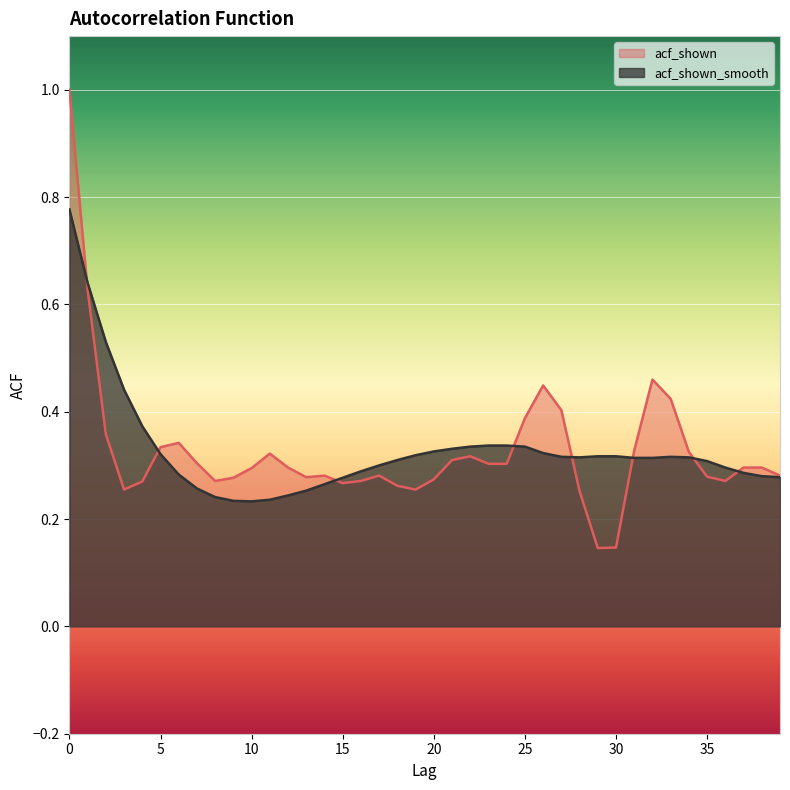

How many lines are shown in the chart?

2